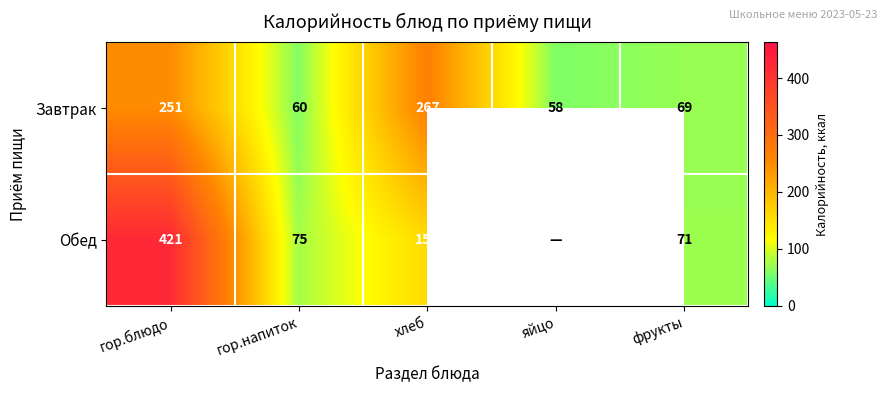

Where does the Завтрак series first go above 69?

гор.блюдо